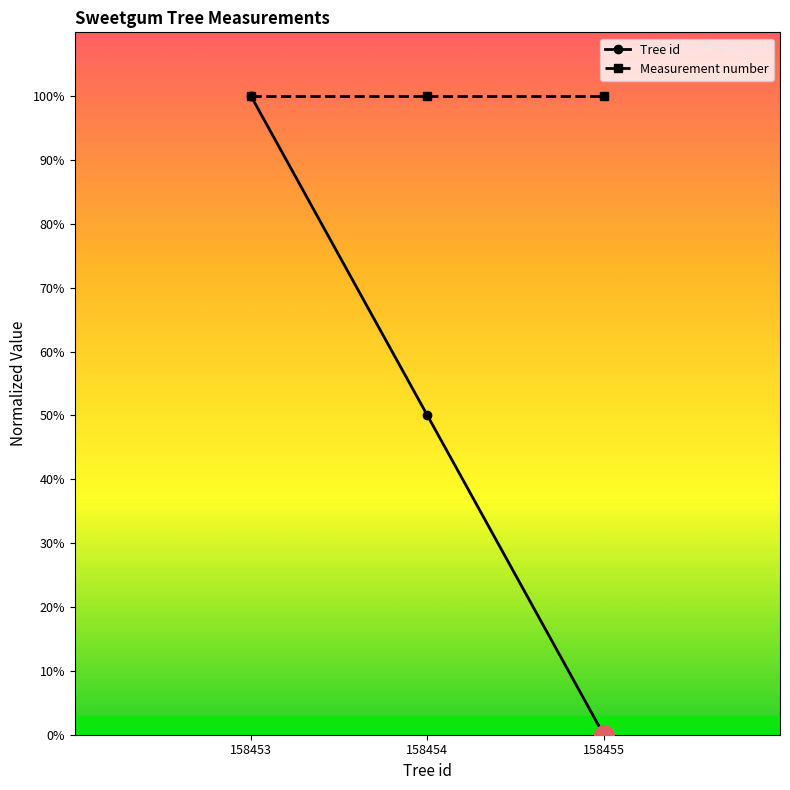

At how many categories does at least one series exceed 0?

3